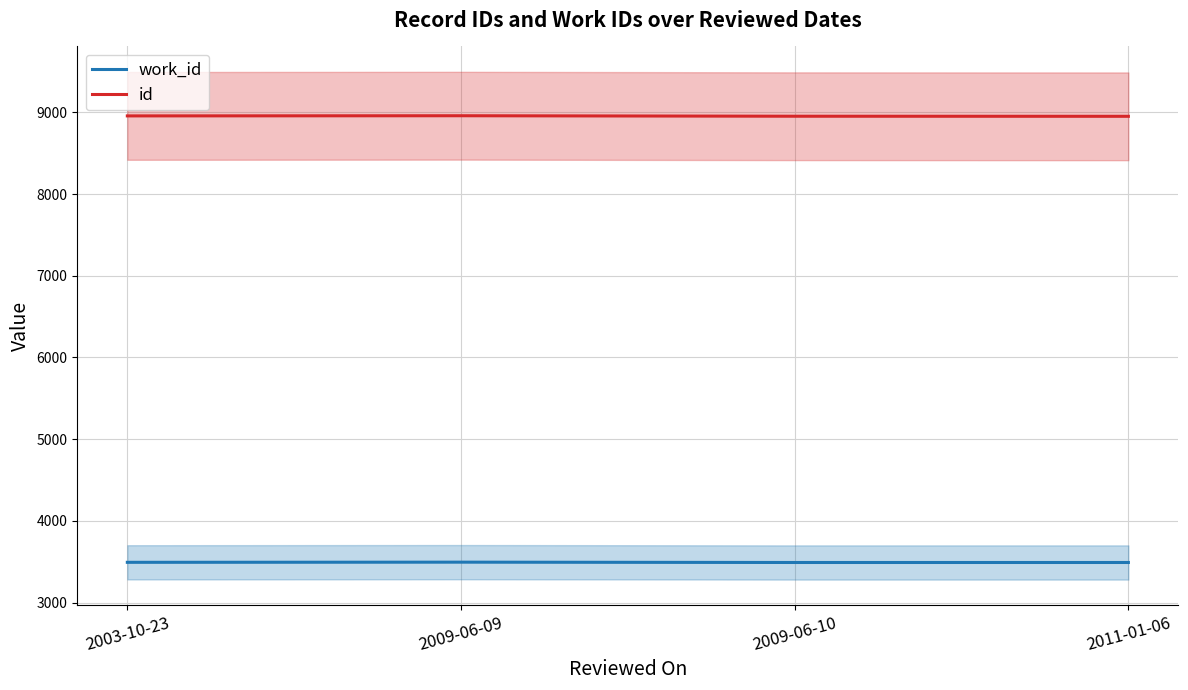

True or false: id and work_id cross at least once.

False